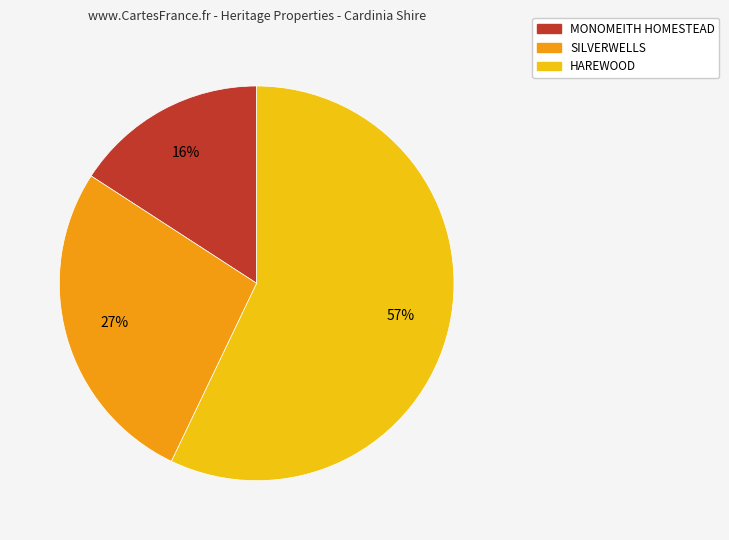

How many segments does this pie chart have?

3